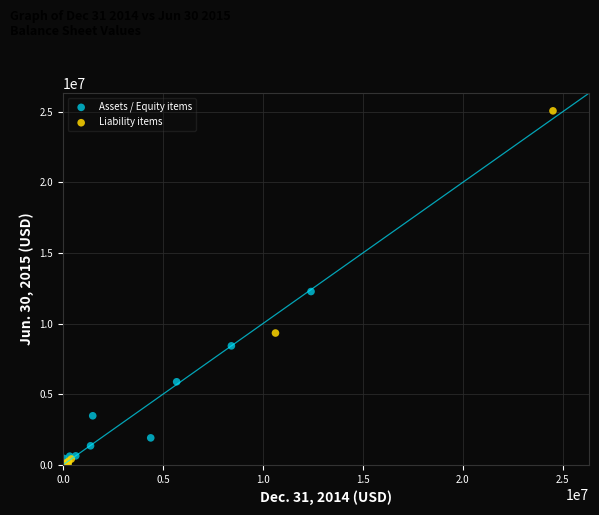

What are all the series names shown in the legend?

Assets / Equity items, Liability items